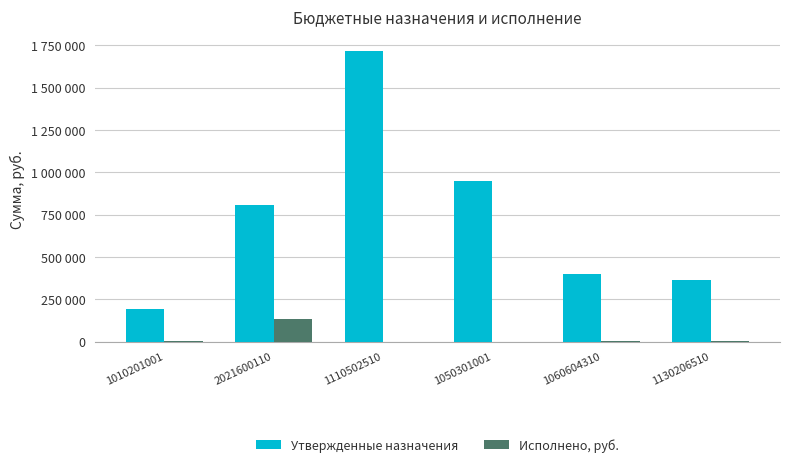

What is the sum of the Исполнено, руб. values at 1130206510 and 1110502510?

2498.1